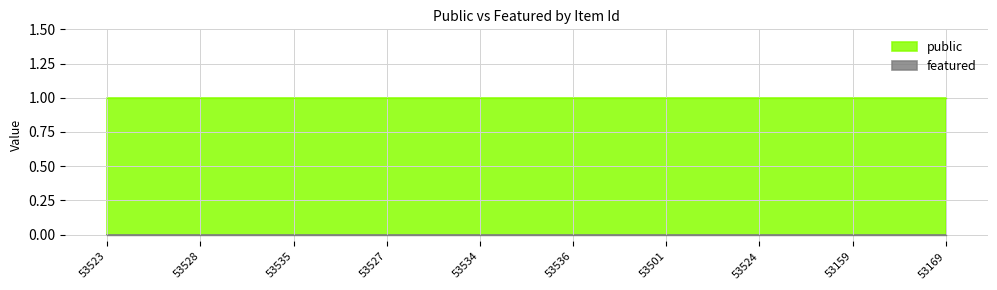

The public series shows 1 at 53536. True or false?

True